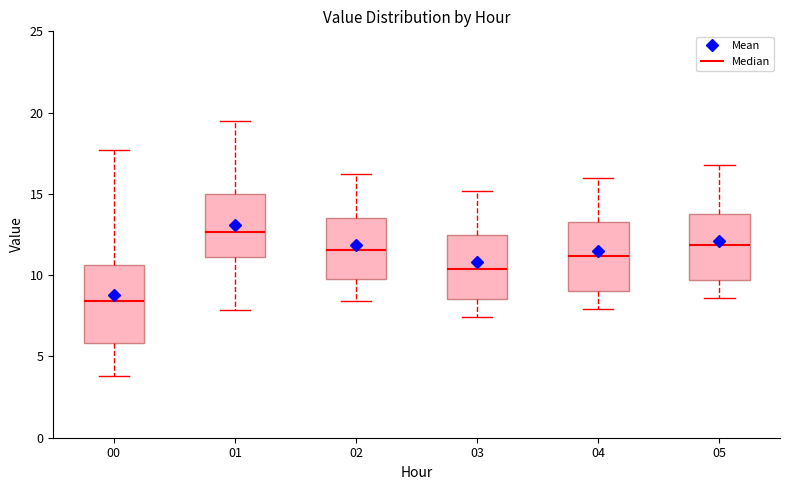

Reading left to right, transcribe this box plot: for each box, give where its median line is, the range the box spans, and where its two whiskers end, as read against the y-axis. The values are not printed on the chart, so give them approximately, as read against the axis.

00: median 8.5, box 6.0 to 10.5, whiskers 4.0 to 17.5
01: median 12.5, box 11.0 to 15.0, whiskers 8.0 to 19.5
02: median 11.5, box 10.0 to 13.5, whiskers 8.5 to 16.0
03: median 10.5, box 8.5 to 12.5, whiskers 7.5 to 15.0
04: median 11.0, box 9.0 to 13.5, whiskers 8.0 to 16.0
05: median 12.0, box 9.5 to 14.0, whiskers 8.5 to 17.0